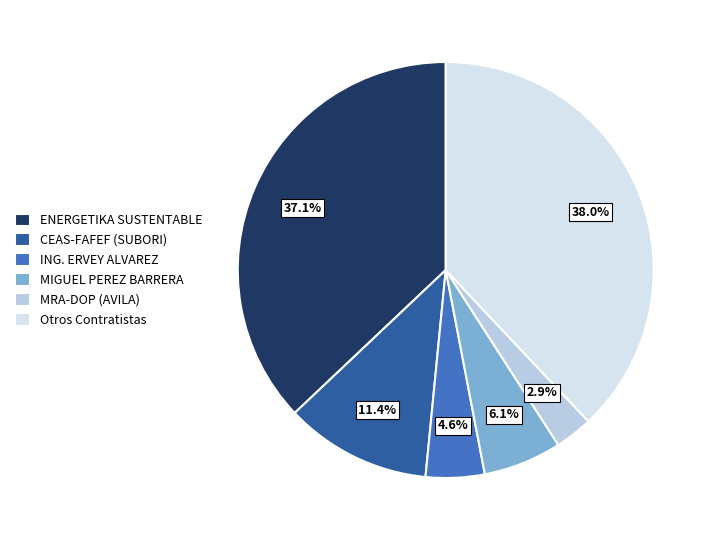

Which has a higher value, ENERGETIKA SUSTENTABLE or CEAS-FAFEF (SUBORI)?

ENERGETIKA SUSTENTABLE